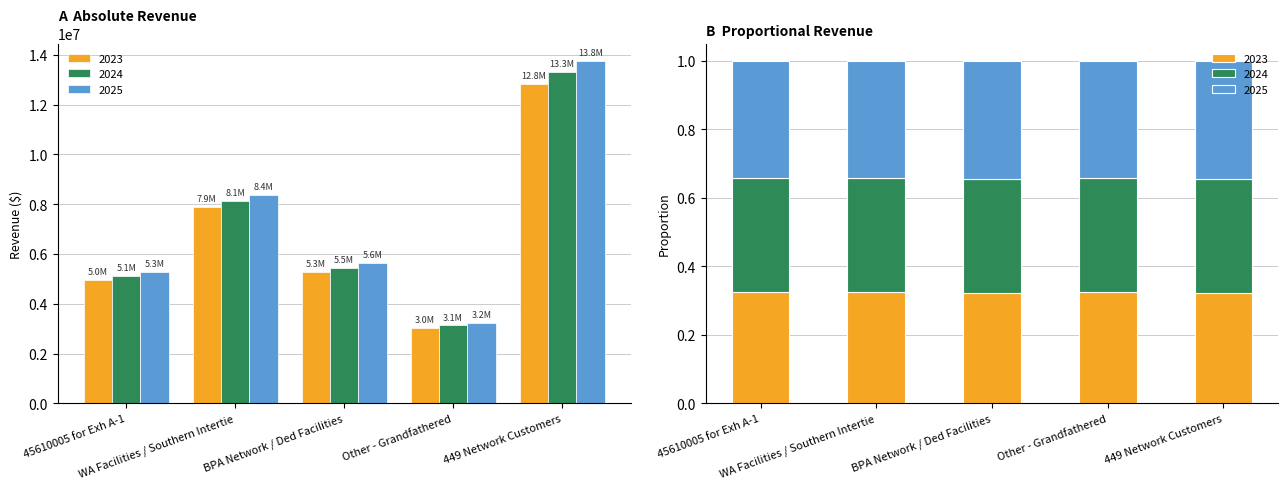

Is the value of 2023 at BPA Network / Ded Facilities greater than the value of 2024 at 449 Network Customers?

No